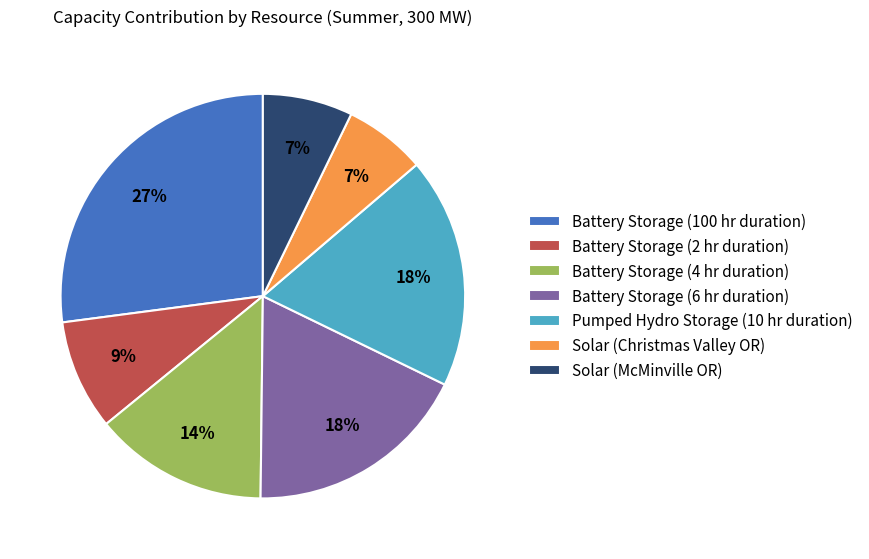

To the nearest percent, what portion does Battery Storage (6 hr duration) represent?

18%